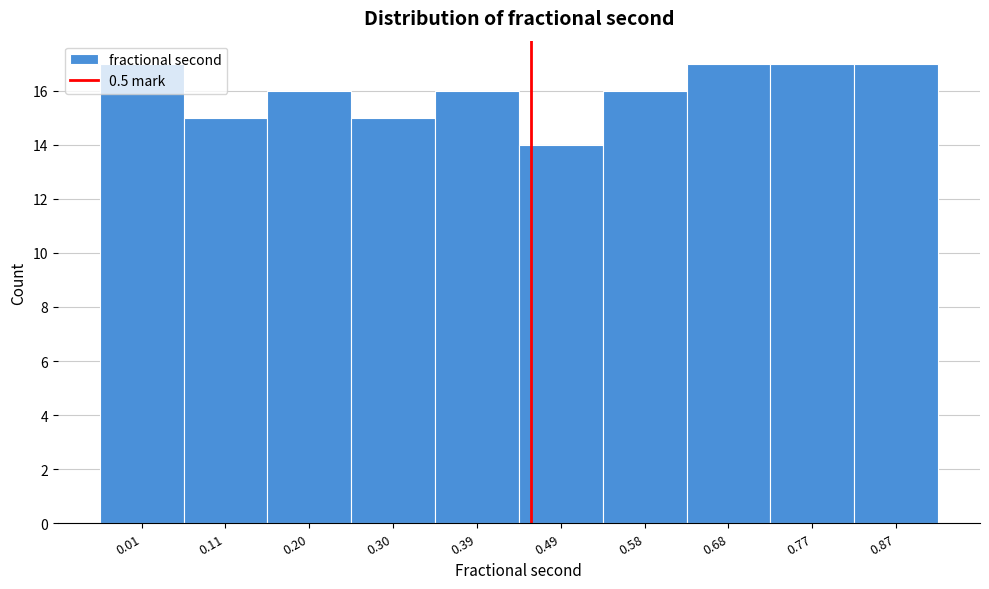

What value does the data have at 0.30?

15